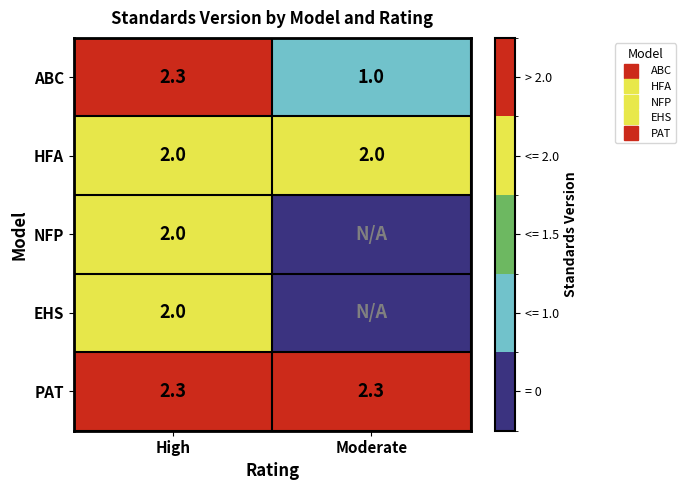

True or false: NFP has a value of 0.6 at High.

False